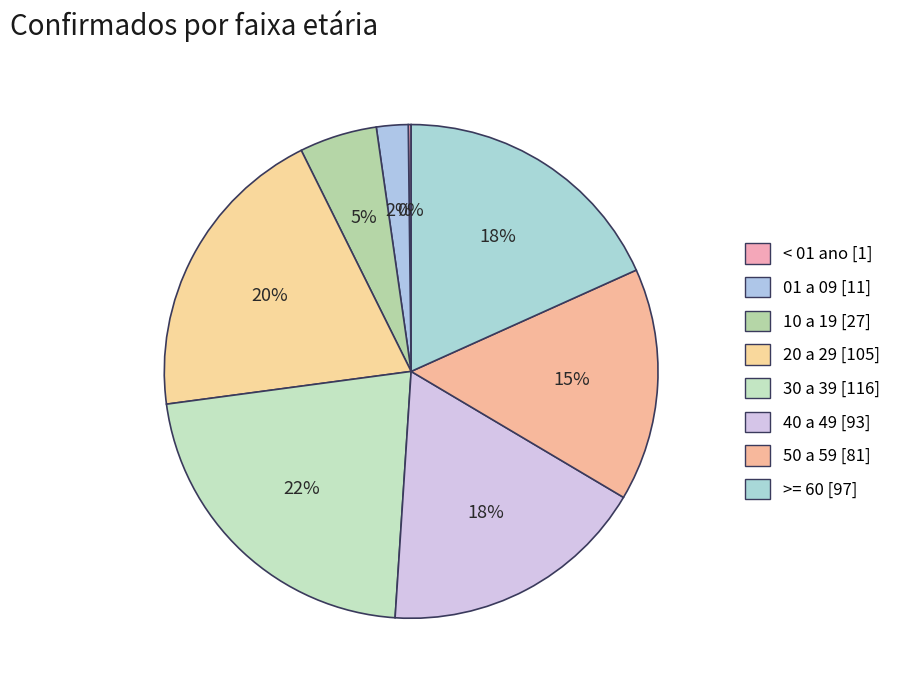

What percentage is the 50 a 59 slice, to the nearest percent?

15%